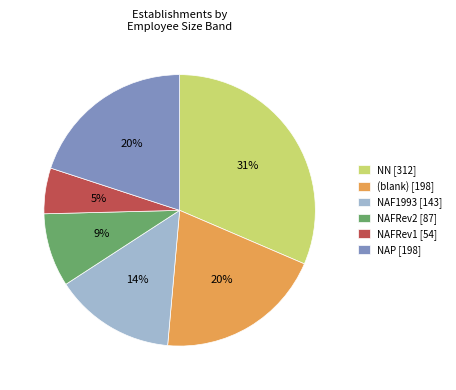

Between NAFRev1 [54] and NN [312], which is larger?

NN [312]